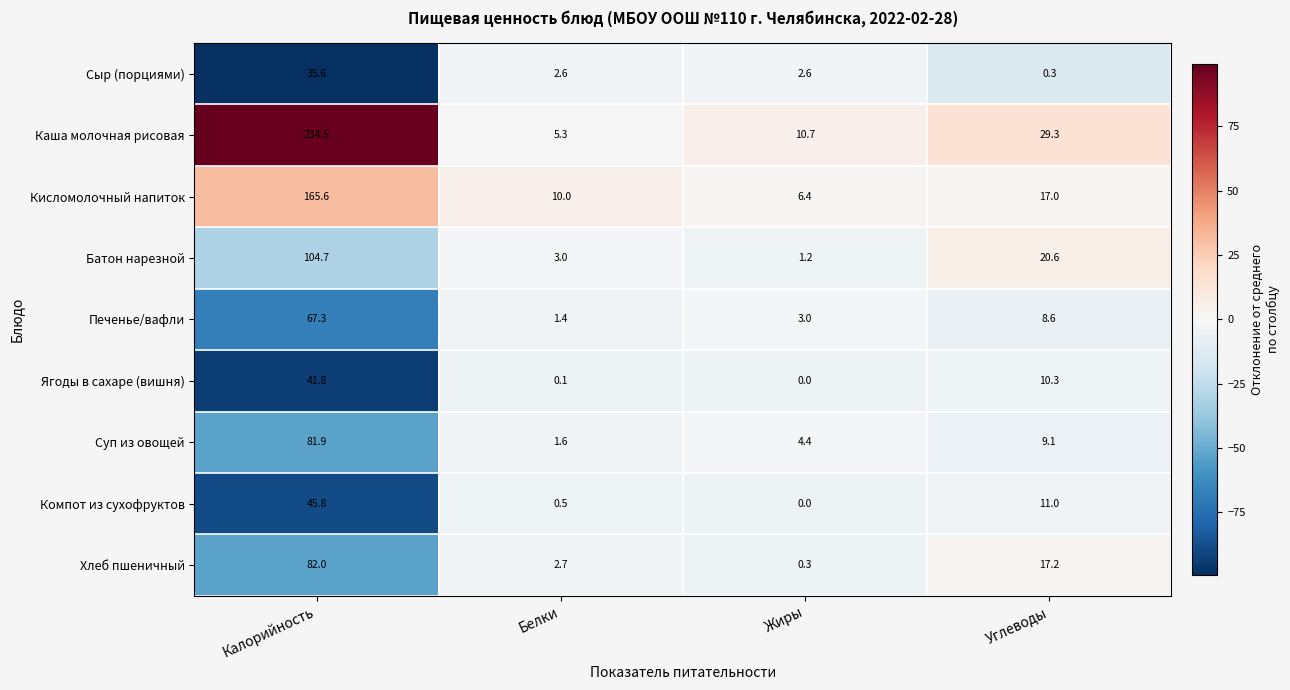

Is it true that Кисломолочный напиток equals 8.4 at Углеводы?

False